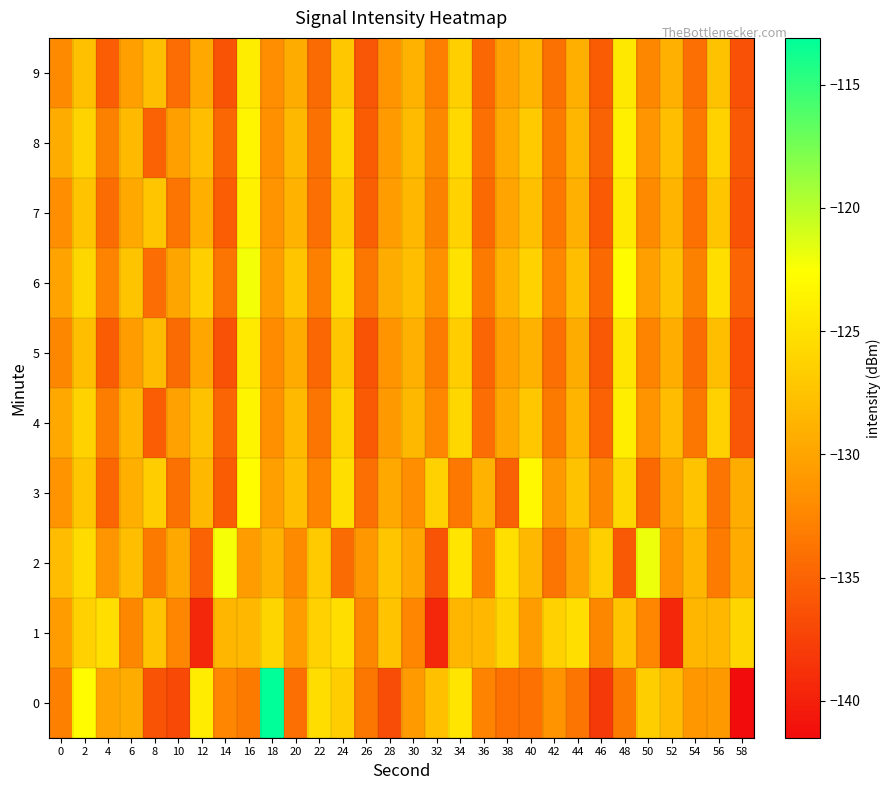

Reading right to left, extract all data points from this chart.

0: 58=-141.5	56=-130.9	54=-131.0	52=-128.1	50=-126.6	48=-133.3	46=-138.1	44=-133.7	42=-131.4	40=-134.0	38=-134.0	36=-132.7	34=-124.7	32=-127.6	30=-130.8	28=-136.7	26=-133.6	24=-126.7	22=-125.4	20=-134.1	18=-113.1	16=-133.3	14=-132.4	12=-124.1	10=-136.9	8=-136.2	6=-129.3	4=-130.1	2=-122.8	0=-132.9
1: 58=-126.0	56=-128.4	54=-128.6	52=-139.4	50=-132.5	48=-127.5	46=-132.4	44=-125.3	42=-126.4	40=-130.5	38=-126.0	36=-128.4	34=-128.6	32=-139.4	30=-132.5	28=-127.5	26=-132.4	24=-125.3	22=-126.4	20=-130.5	18=-126.0	16=-128.4	14=-128.6	12=-139.4	10=-132.5	8=-127.5	6=-132.4	4=-125.3	2=-126.4	0=-130.5
2: 58=-129.5	56=-133.2	54=-128.6	52=-131.4	50=-121.9	48=-135.8	46=-126.5	44=-130.2	42=-133.7	40=-128.4	38=-125.1	36=-132.9	34=-124.7	32=-136.2	30=-129.8	28=-127.3	26=-131.0	24=-134.5	22=-126.8	20=-132.1	18=-128.9	16=-130.7	14=-122.3	12=-135.1	10=-129.6	8=-133.4	6=-127.8	4=-131.2	2=-125.5	0=-128.0
3: 58=-129.3	56=-133.8	54=-127.5	52=-130.1	50=-134.6	48=-125.8	46=-132.3	44=-127.6	42=-130.9	40=-123.1	38=-135.2	36=-128.8	34=-133.5	32=-126.4	30=-131.8	28=-129.7	26=-134.1	24=-125.3	22=-132.6	20=-127.9	18=-130.4	16=-122.8	14=-135.6	12=-128.3	10=-133.9	8=-126.7	6=-129.1	4=-134.8	2=-127.2	0=-131.5
4: 58=-135.9	56=-126.4	54=-133.6	52=-128.0	50=-131.3	48=-123.9	46=-135.1	44=-128.7	42=-133.4	40=-127.1	38=-129.6	36=-134.2	34=-125.8	32=-132.5	30=-128.4	28=-130.9	26=-135.7	24=-126.1	22=-133.8	20=-128.2	18=-131.7	16=-123.5	14=-134.9	12=-127.6	10=-130.2	8=-135.4	6=-128.5	4=-133.1	2=-126.3	0=-129.7
5: 58=-136.5	56=-127.8	54=-134.3	52=-129.2	50=-132.6	48=-124.7	46=-135.8	44=-129.3	42=-134.1	40=-128.8	38=-130.4	36=-134.9	34=-126.7	32=-133.2	30=-129.0	28=-131.5	26=-136.1	24=-127.3	22=-134.7	20=-129.5	18=-132.0	16=-124.2	14=-136.3	12=-129.8	10=-134.4	8=-128.1	6=-130.7	4=-135.6	2=-127.9	0=-132.3
6: 58=-134.9	56=-125.2	54=-132.8	52=-127.6	50=-130.3	48=-122.8	46=-134.6	44=-127.9	42=-132.5	40=-126.2	38=-128.7	36=-133.3	34=-124.9	32=-131.7	30=-127.8	28=-129.3	26=-133.6	24=-125.5	22=-132.9	20=-127.2	18=-130.6	16=-122.1	14=-133.8	12=-126.5	10=-129.9	8=-134.2	6=-127.4	4=-132.7	2=-125.8	0=-130.1
7: 58=-136.2	56=-127.3	54=-134.0	52=-128.7	50=-132.1	48=-124.4	46=-135.7	44=-129.0	42=-133.5	40=-127.7	38=-130.0	36=-134.6	34=-126.3	32=-132.8	30=-128.5	28=-130.7	26=-135.3	24=-126.8	22=-134.1	20=-128.9	18=-131.4	16=-123.7	14=-135.5	12=-129.1	10=-133.7	8=-127.2	6=-129.6	4=-134.3	2=-127.5	0=-131.8
8: 58=-135.8	56=-126.2	54=-133.5	52=-127.9	50=-131.2	48=-123.8	46=-135.0	44=-128.6	42=-133.3	40=-126.9	38=-129.5	36=-134.1	34=-125.7	32=-132.4	30=-128.1	28=-130.8	26=-135.6	24=-125.9	22=-133.9	20=-128.3	18=-131.6	16=-123.4	14=-134.7	12=-127.8	10=-130.5	8=-135.1	6=-128.2	4=-132.8	2=-126.1	0=-129.4
9: 58=-136.3	56=-127.6	54=-134.1	52=-129.0	50=-132.4	48=-124.5	46=-135.6	44=-129.1	42=-133.9	40=-128.6	38=-130.2	36=-134.7	34=-126.5	32=-133.0	30=-128.8	28=-131.3	26=-135.9	24=-127.1	22=-134.5	20=-129.3	18=-131.8	16=-124.0	14=-136.1	12=-129.6	10=-134.2	8=-127.9	6=-130.5	4=-135.4	2=-127.7	0=-132.1